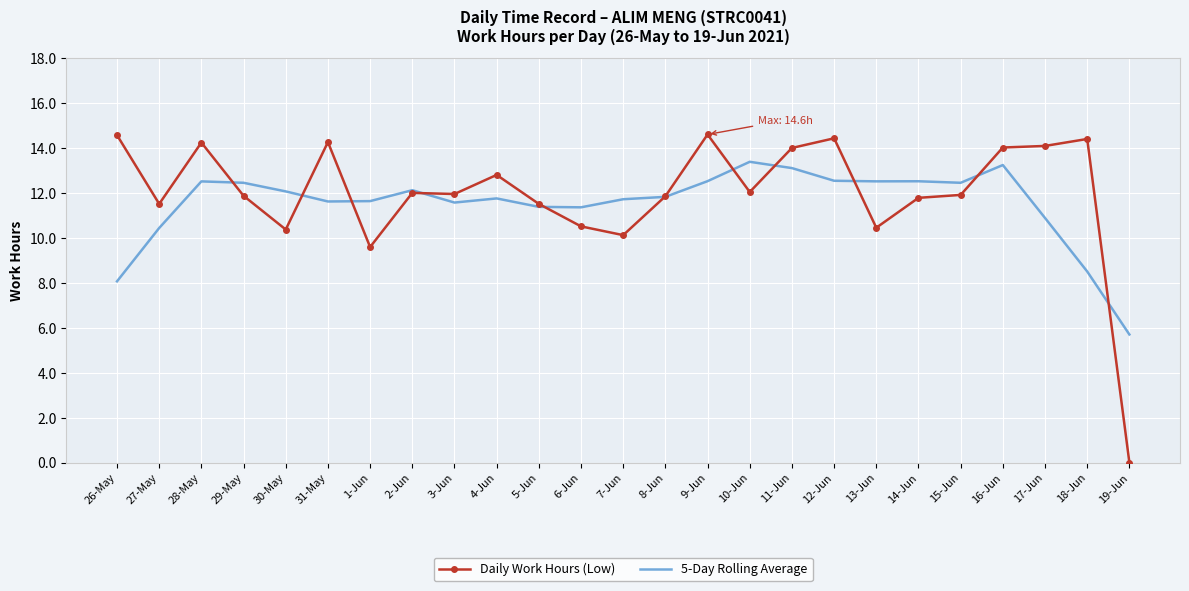

What are all the series names shown in the legend?

Daily Work Hours (Low), 5-Day Rolling Average